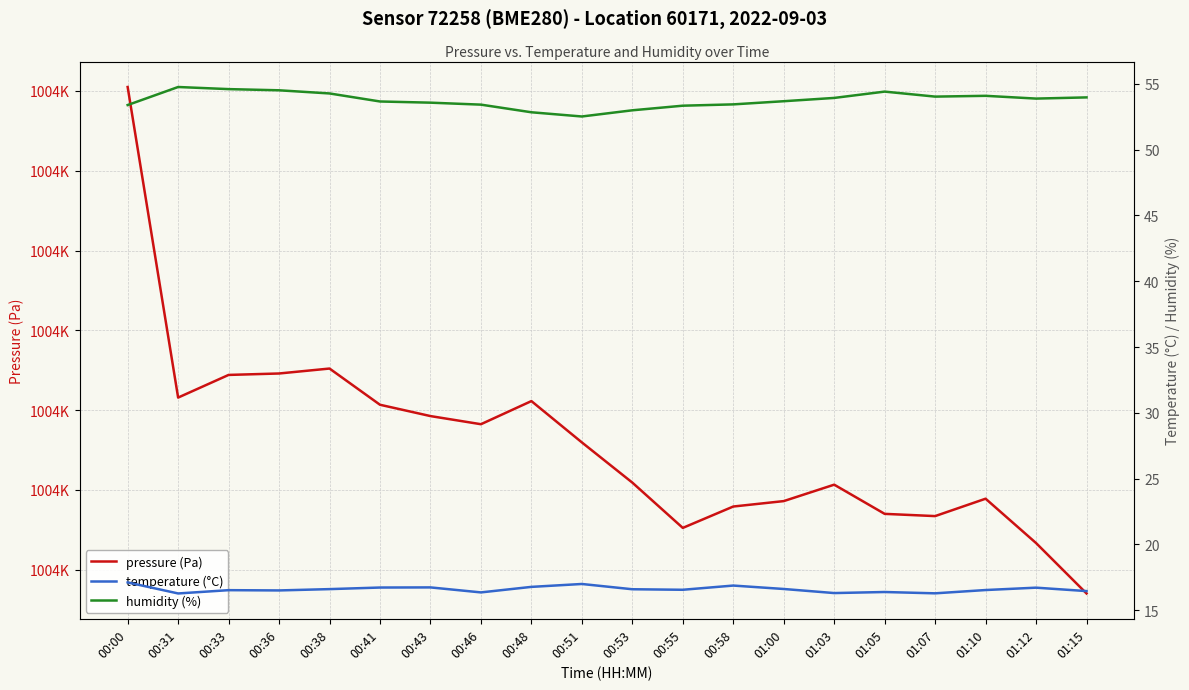

Is it true that temperature (°C) equals 17.1 at 00:00?

True